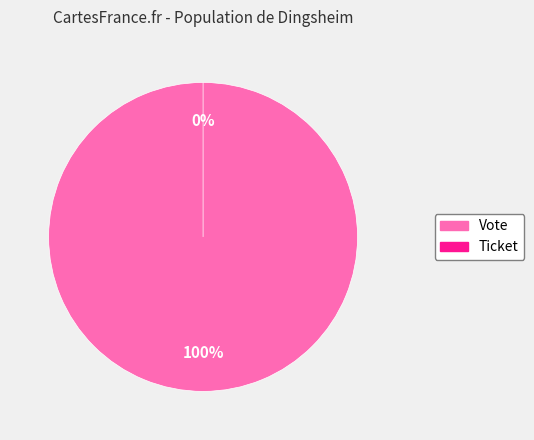

What portion of the pie excludes Ticket?

100.0%